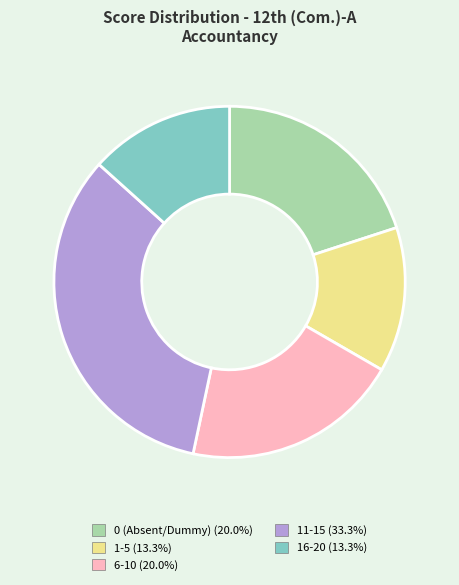

Is there a majority slice in this chart?

No